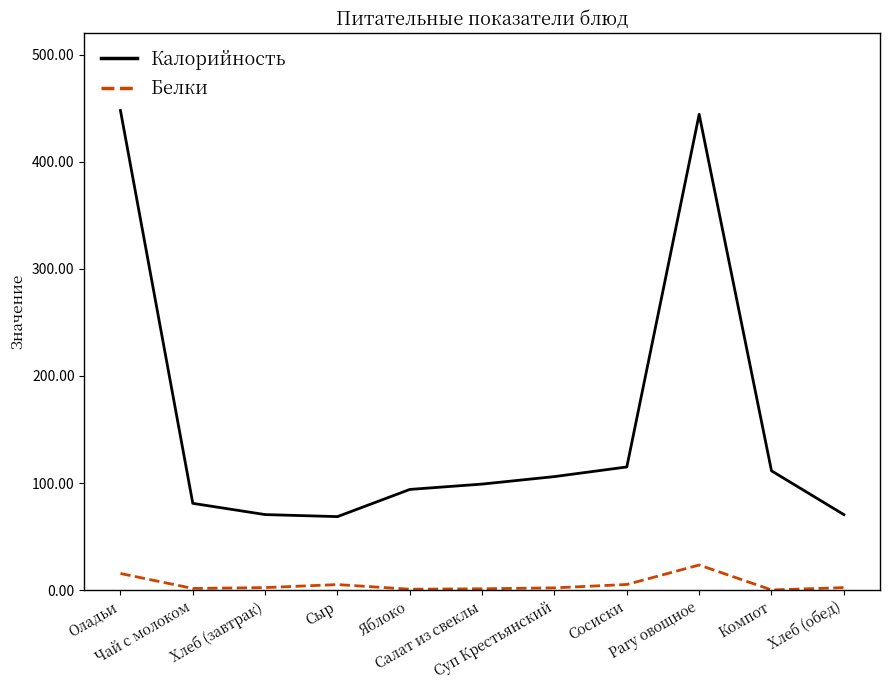

Rank the series by their average value, from lowest to highest.

Белки, Калорийность